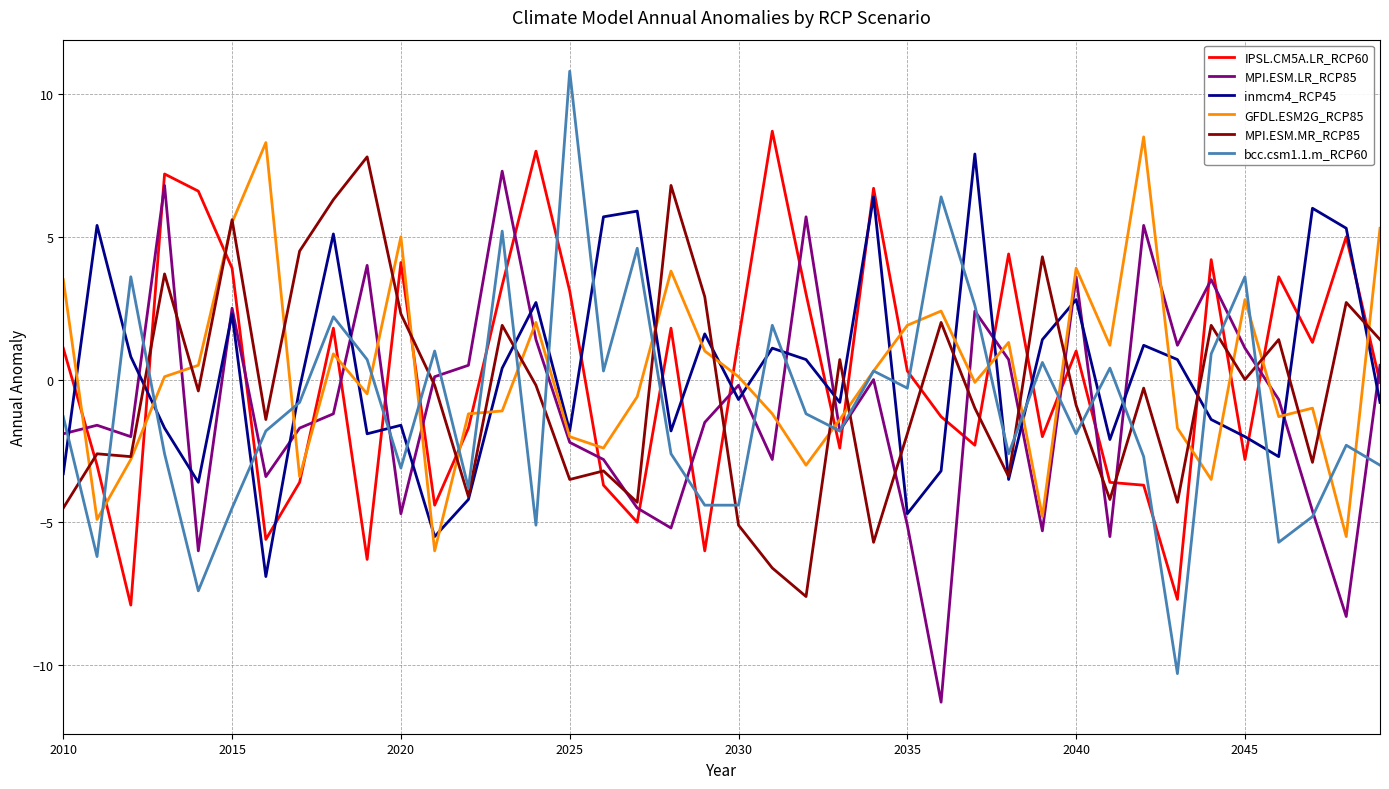

What are all the series names shown in the legend?

IPSL.CM5A.LR_RCP60, MPI.ESM.LR_RCP85, inmcm4_RCP45, GFDL.ESM2G_RCP85, MPI.ESM.MR_RCP85, bcc.csm1.1.m_RCP60